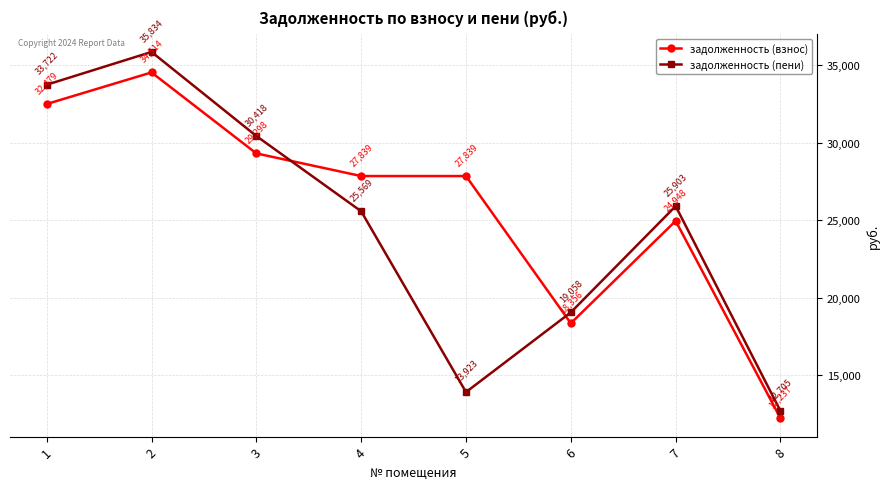

What is the spread (max minus min) of values at 5?

13916.7